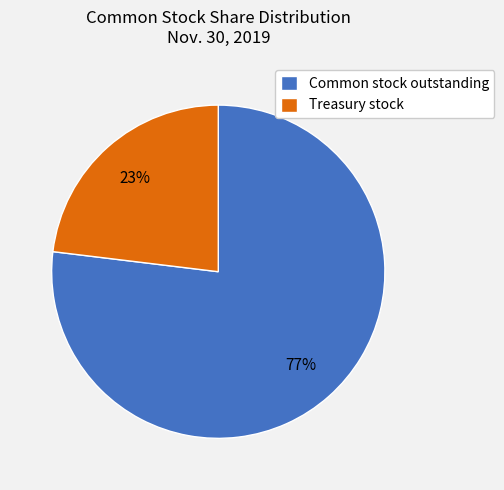

Is it true that Common stock outstanding is 77% of the pie?

True